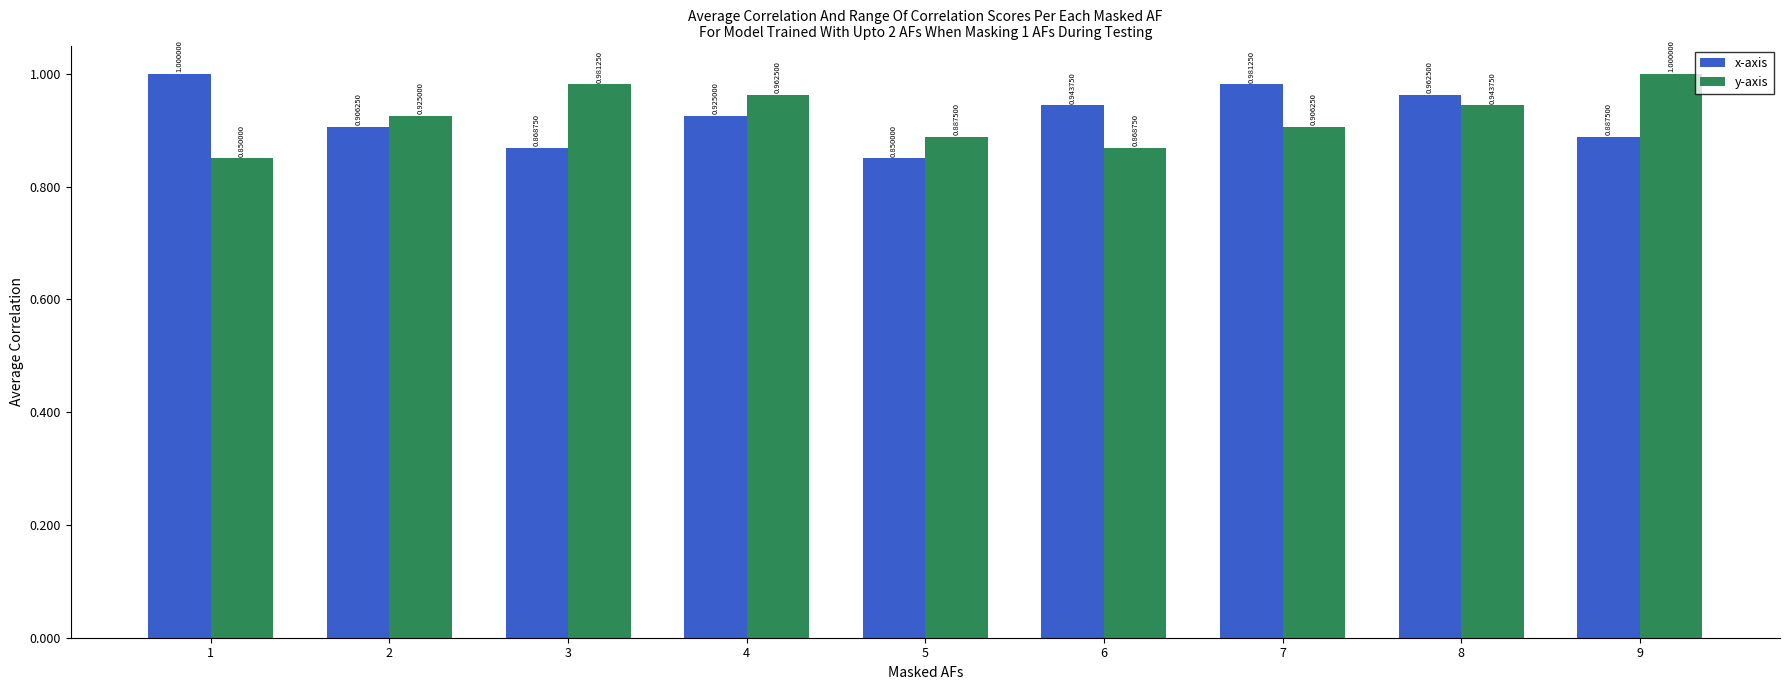

Rank the series at 9 from highest to lowest value.

y-axis, x-axis